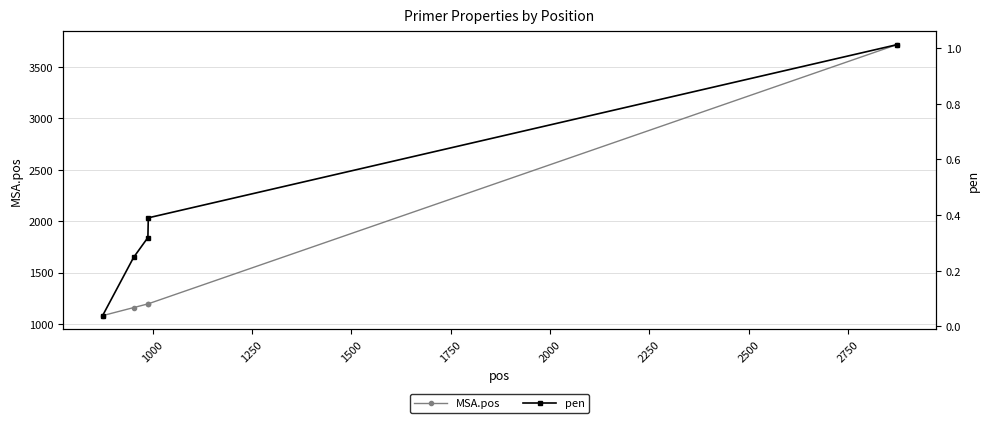

True or false: MSA.pos has more than 1 interior local peaks.

False